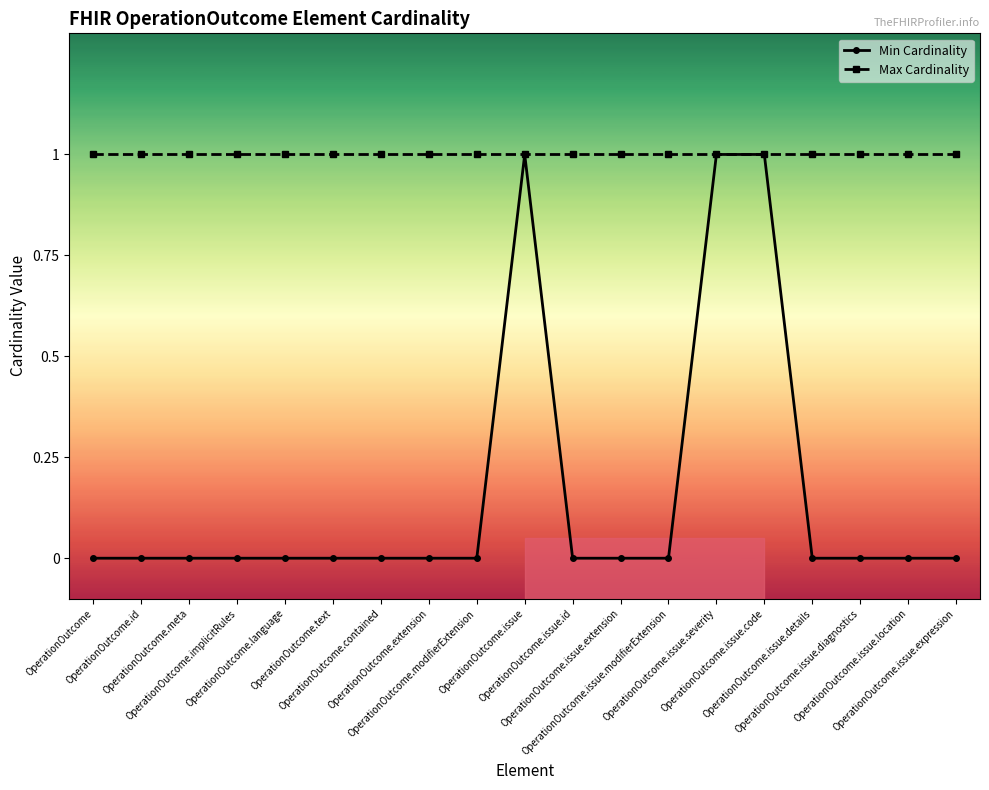

What are all the series names shown in the legend?

Min Cardinality, Max Cardinality